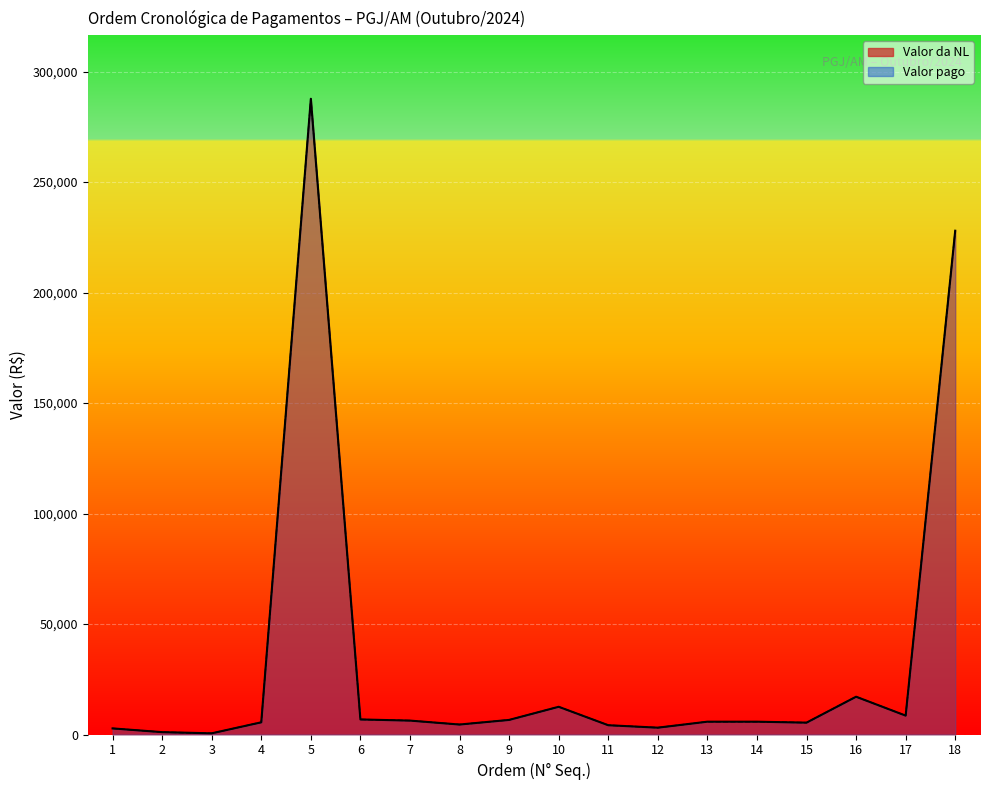

True or false: Valor da NL has a value of 901.9 at 1.

False